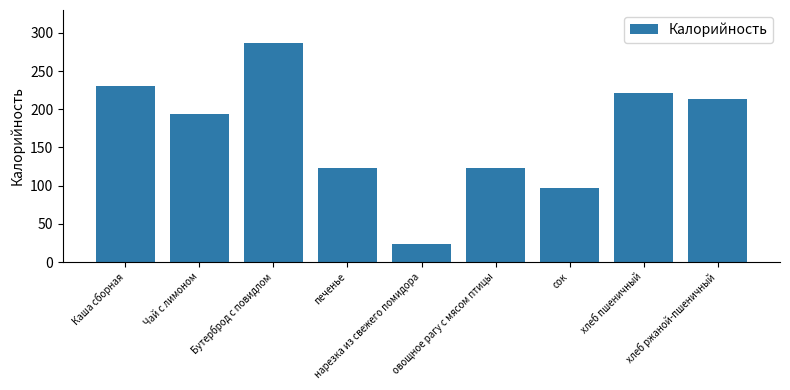

What is the change in value from печенье to хлеб пшеничный?

+98